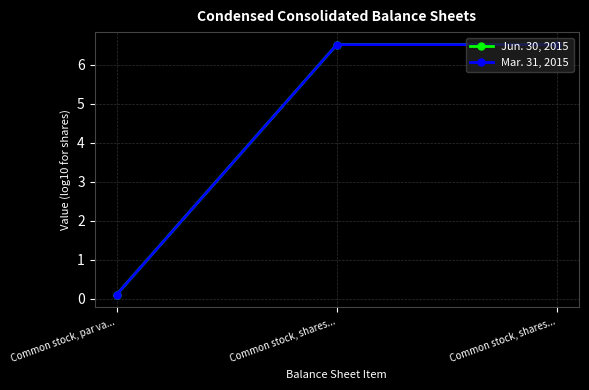

What is the total value across all series at Common stock, shares...?

13.0